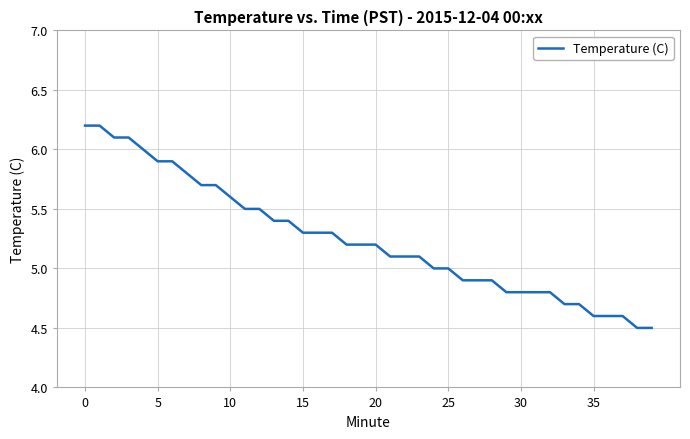

What is the greatest value displayed?

6.2